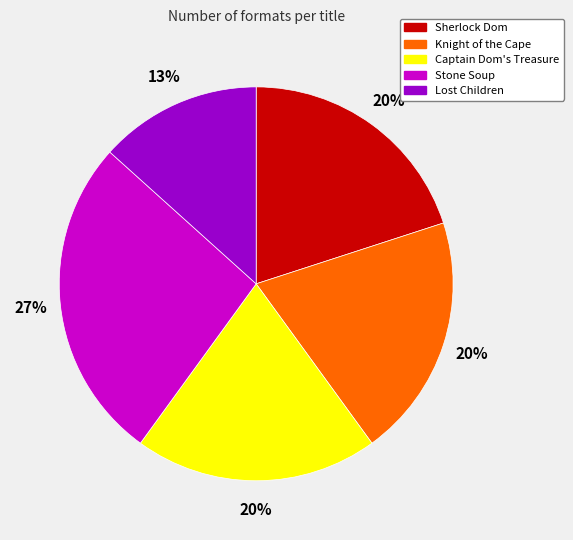

Does Sherlock Dom account for over 50% of the chart?

No